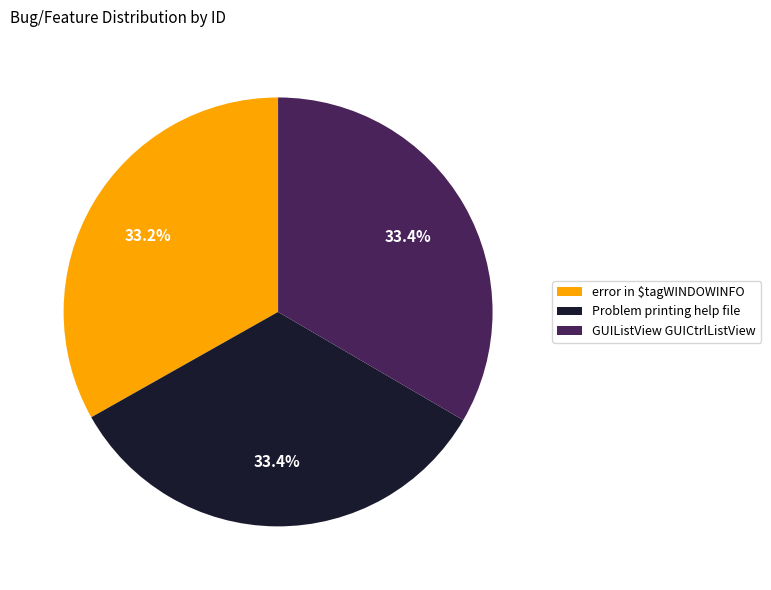

Is there any slice that represents more than half of the pie?

No